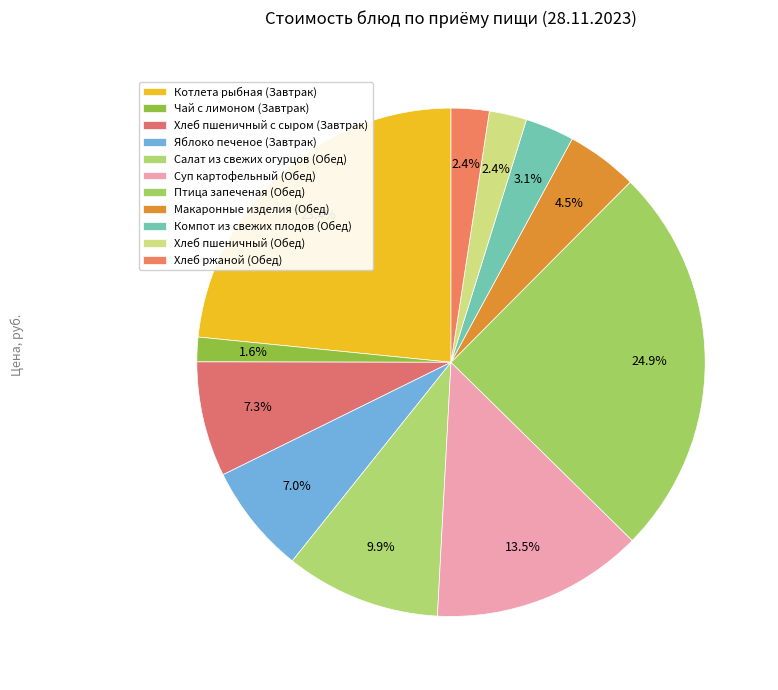

Is it true that Компот из свежих плодов (Обед) is 1% of the pie?

False